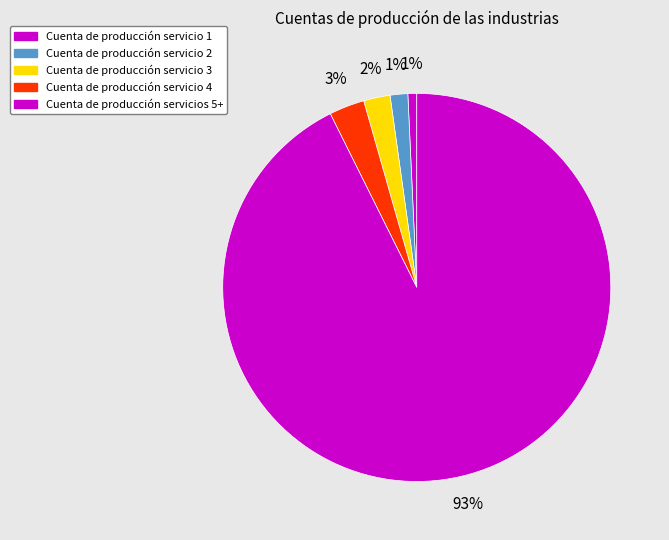

Which slice is the largest?

Cuenta de producción servicios 5+